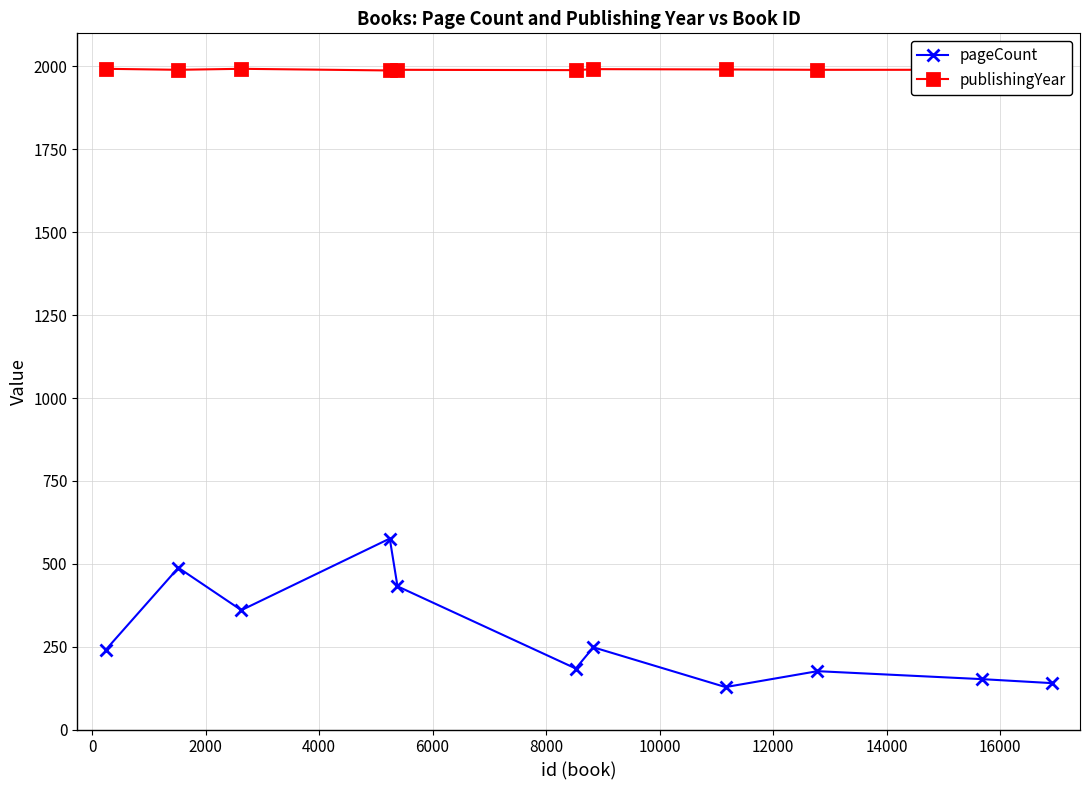

Which series has the largest total across all categories?

publishingYear